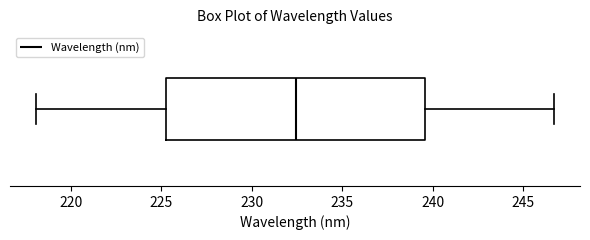

Where does the right whisker of the box end on the x-axis? The values are not printed on the chart, so give them approximately, as read against the axis.

246.5